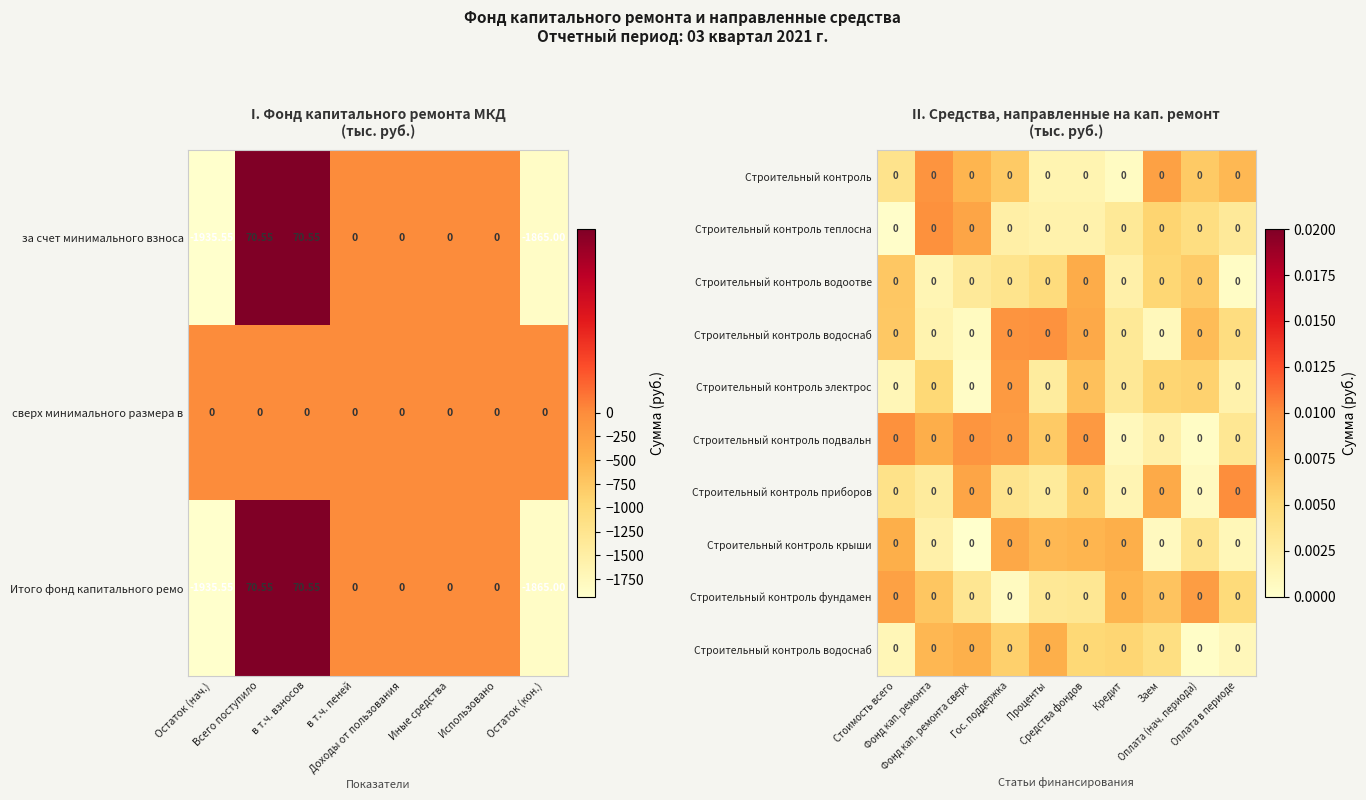

At how many categories does at least one series exceed 0?

10